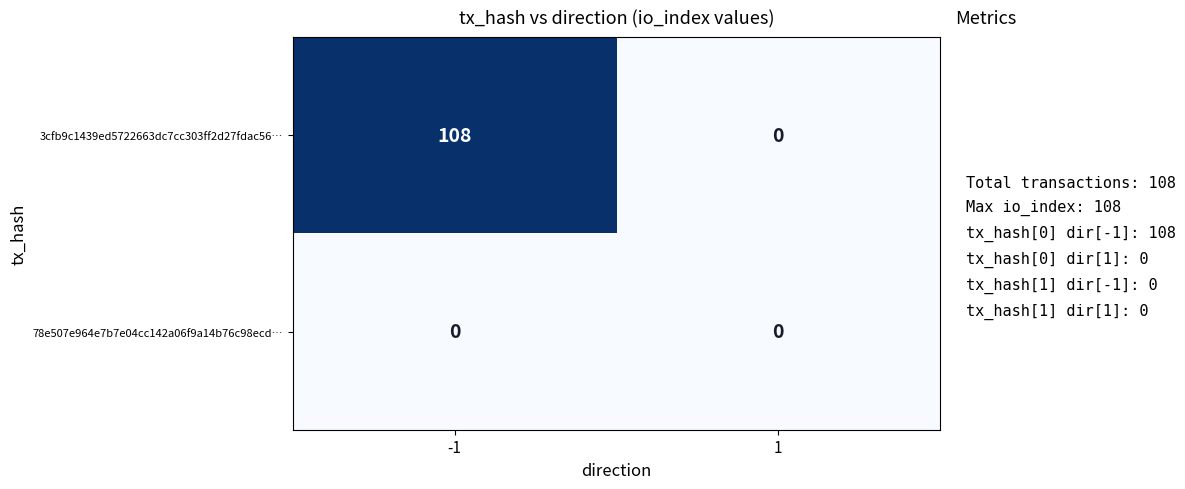

How many data points in 3cfb9c1439ed5722663dc7cc303ff2d27fdac56… are less than 108?

1